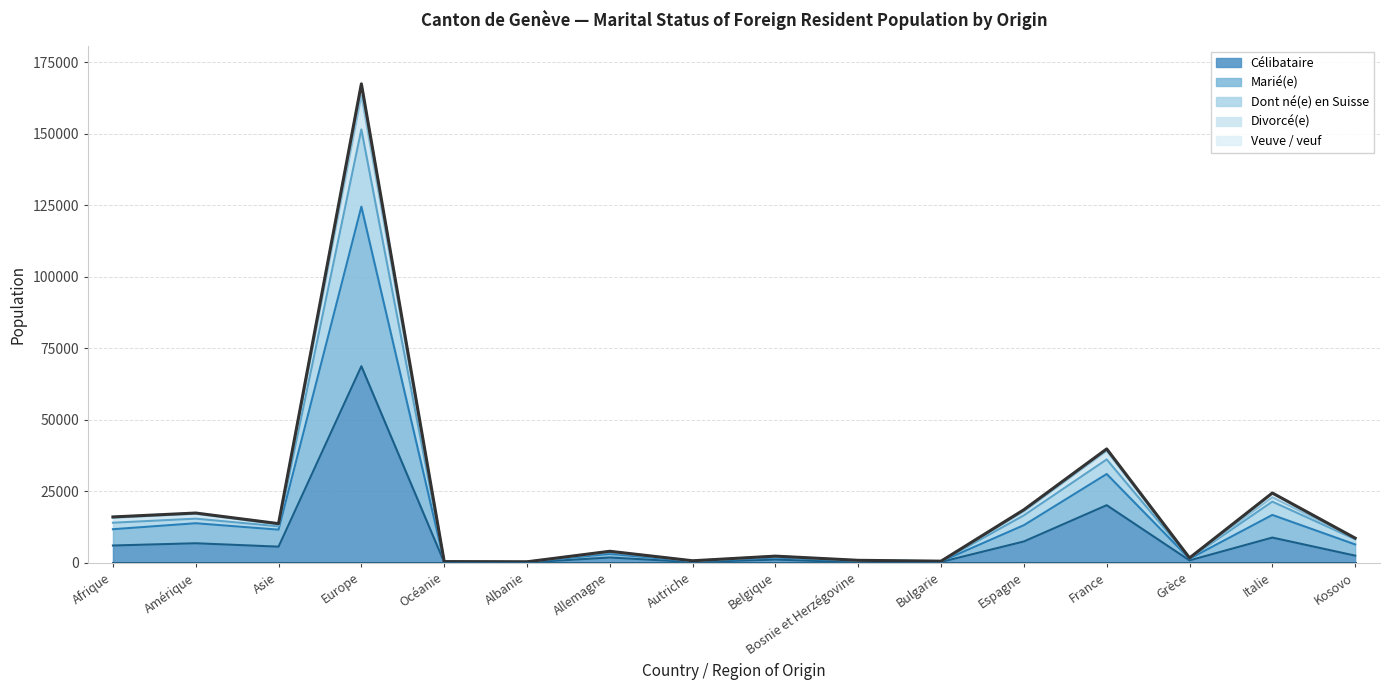

What is the highest value of the Célibataire series?

68744